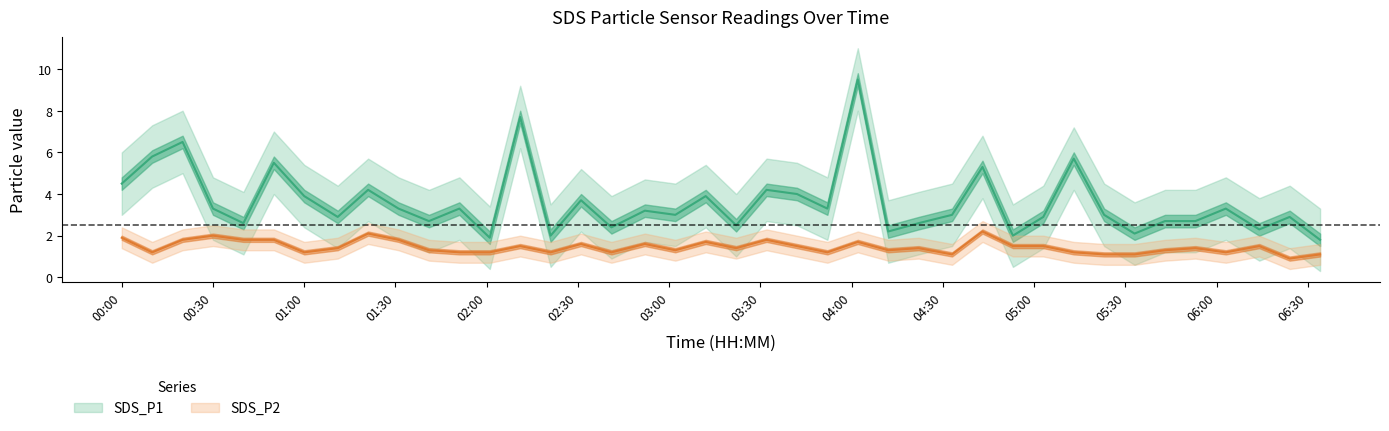

Which label corresponds to the largest value in the chart?

04:02